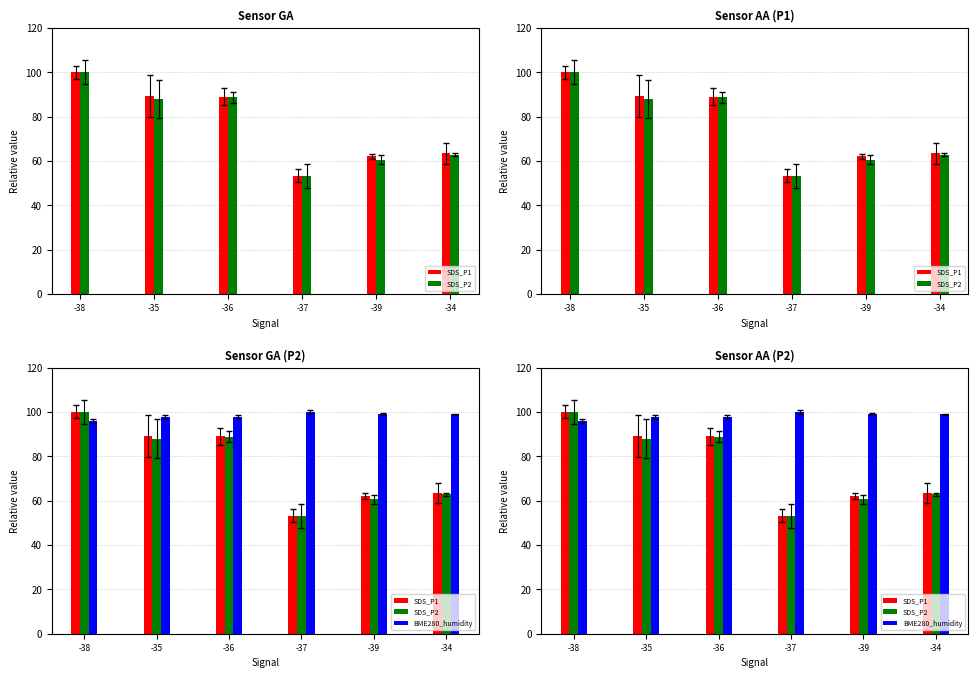

How many groups of bars are there?

6